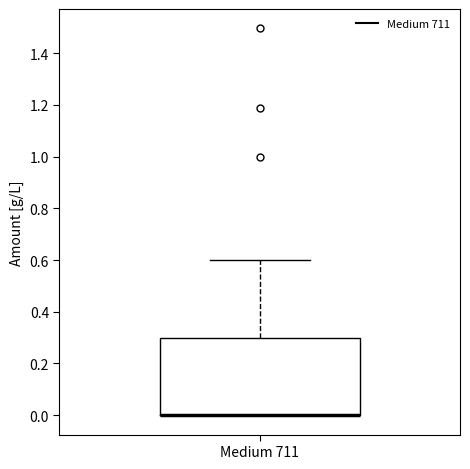

Transcribe this box plot: give where the median line is, the range the box spans, and where the two whiskers end, as read against the y-axis. The values are not printed on the chart, so give them approximately, as read against the axis.

median 0.0 (drawn on the box's lower edge), box 0.0 to 0.3, whiskers 0.0 to 0.6